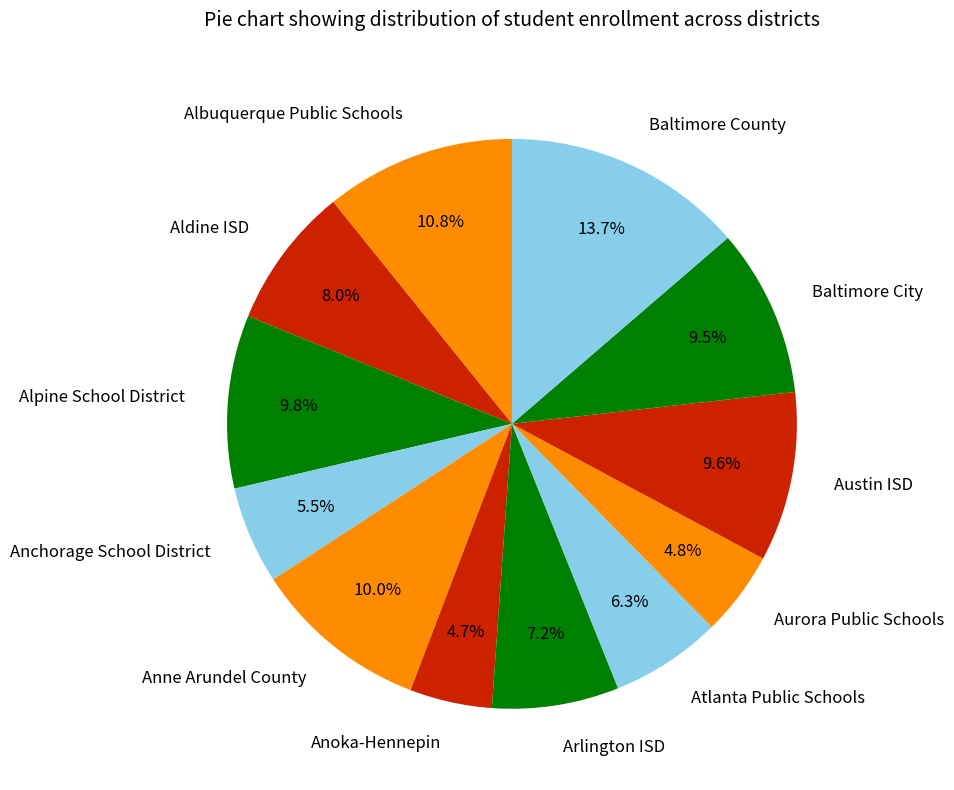

To the nearest percent, what is the difference between the Aurora Public Schools and Baltimore County slice percentages?

9%